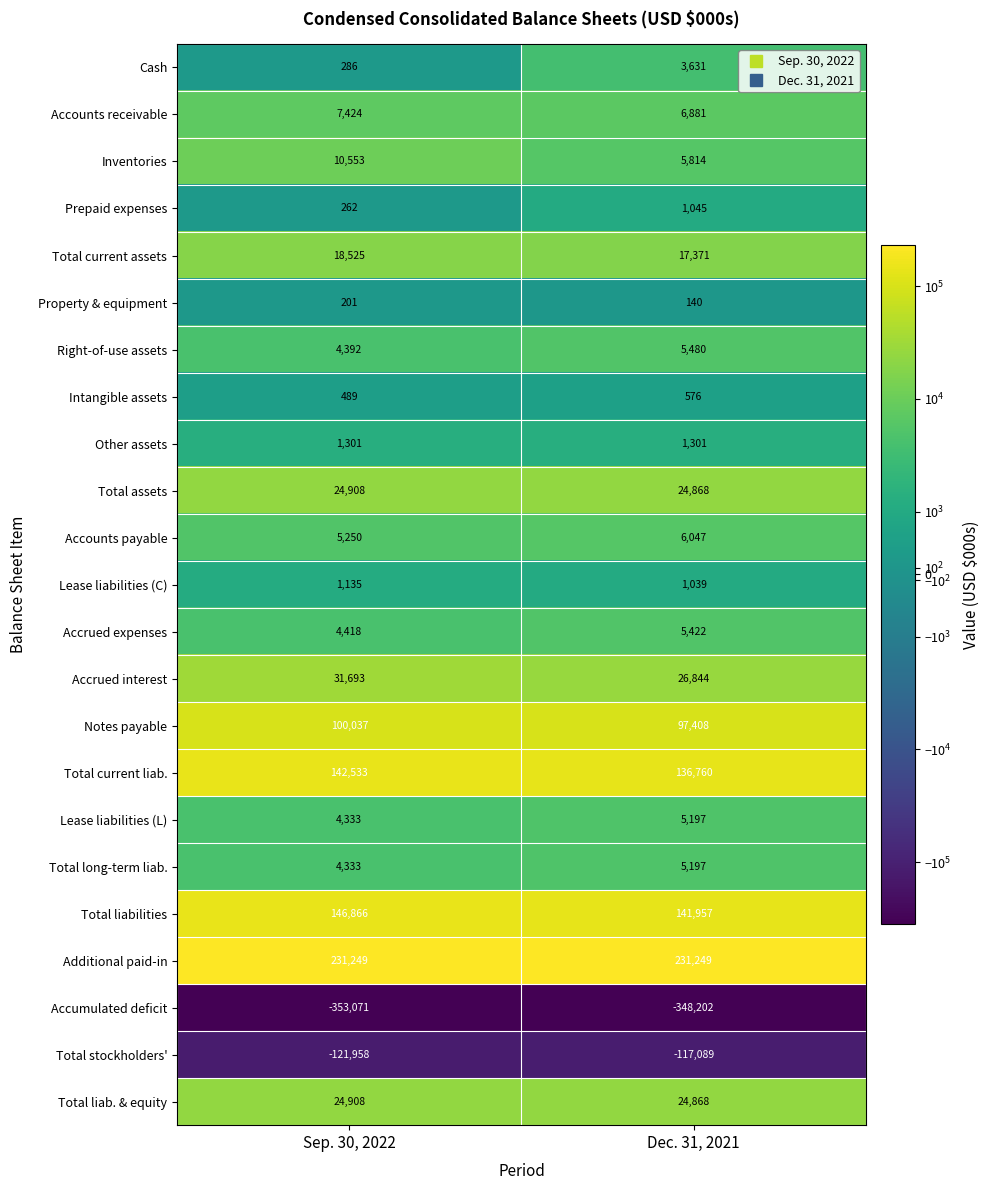

What is the sum of the Total stockholders' values at Sep. 30, 2022 and Dec. 31, 2021?

-239047